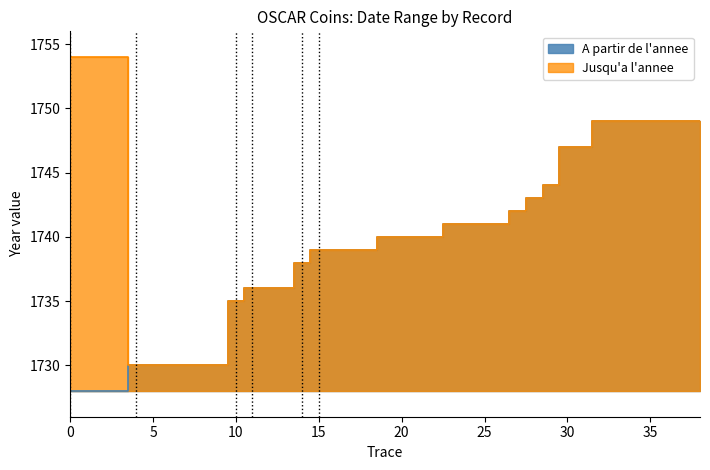

True or false: Jusqu'a l'annee has more than 1 interior local peaks.

False